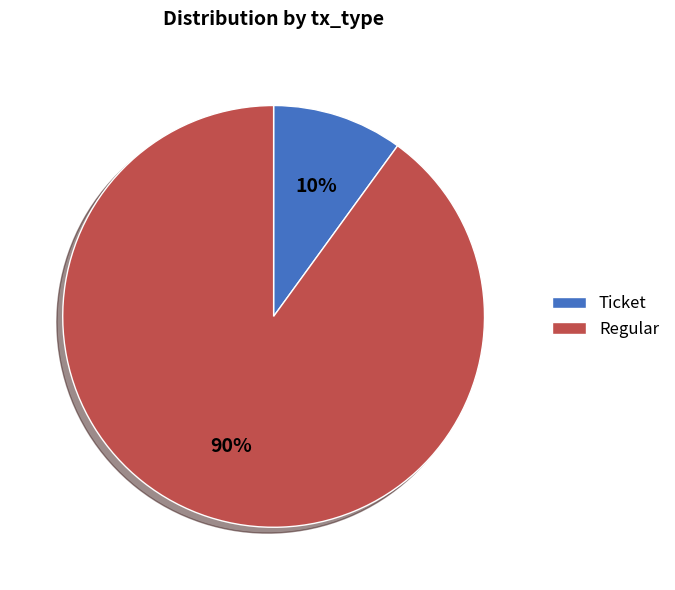

Count the number of slices in the pie.

2